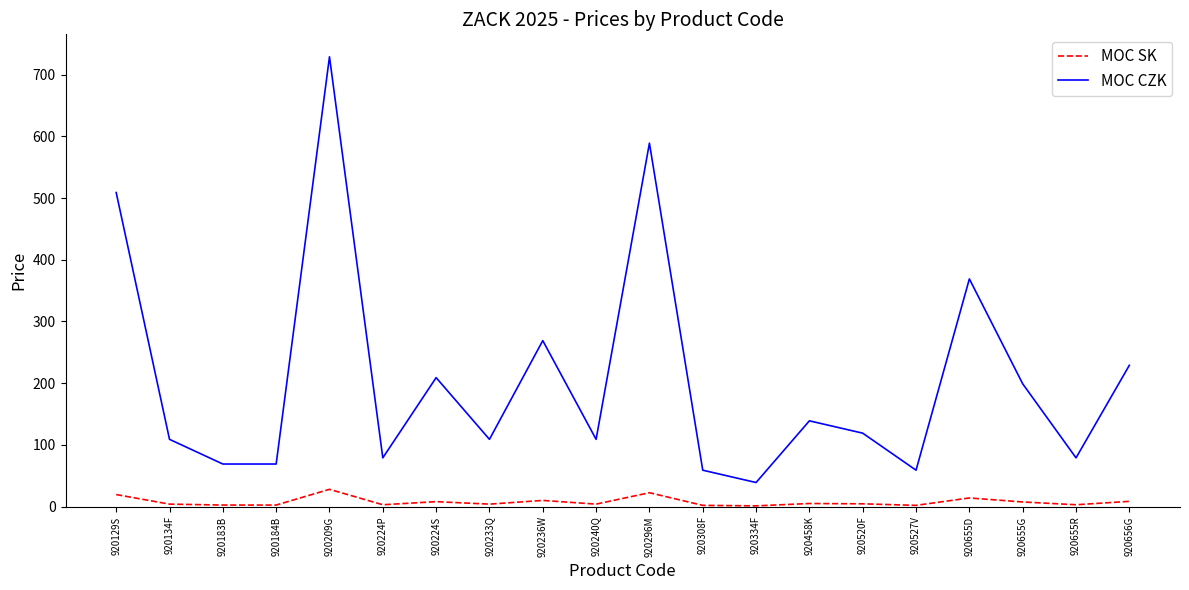

True or false: MOC SK and MOC CZK cross at least once.

False